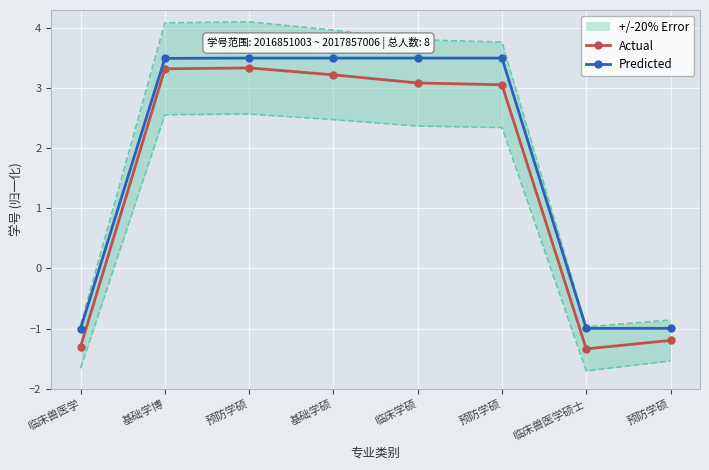

List the series in order of their overall mean, highest first.

Predicted, Actual